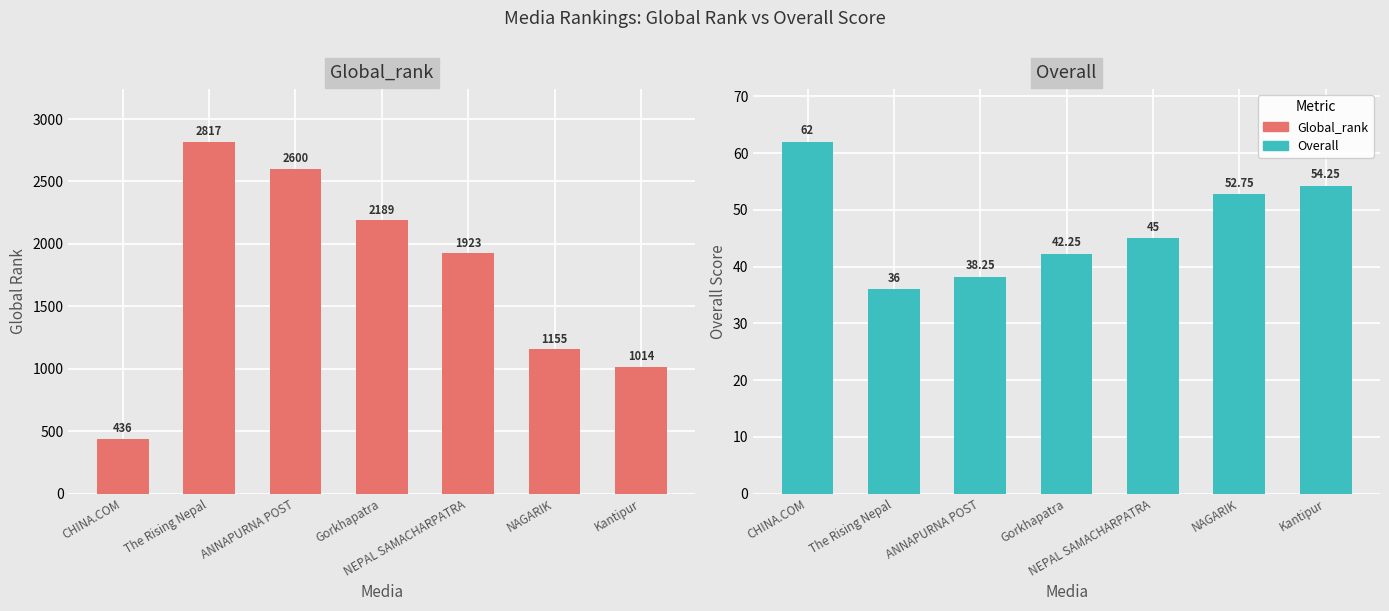

Which series has the widest spread of values?

Global_rank